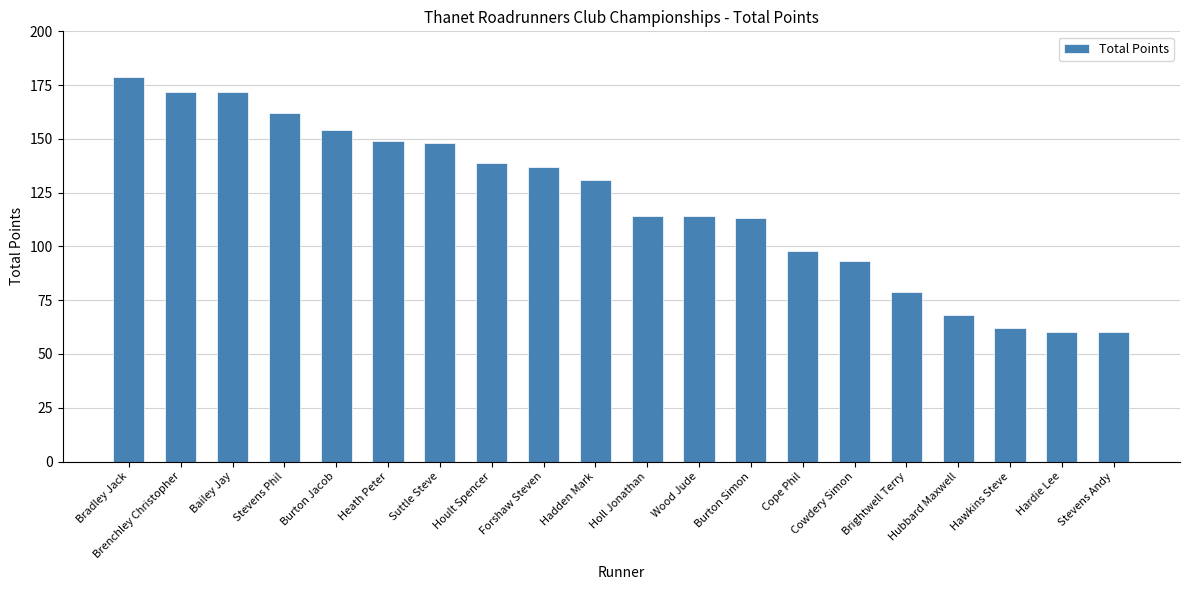

What is the label of the 12th bar from the left?

Wood Jude